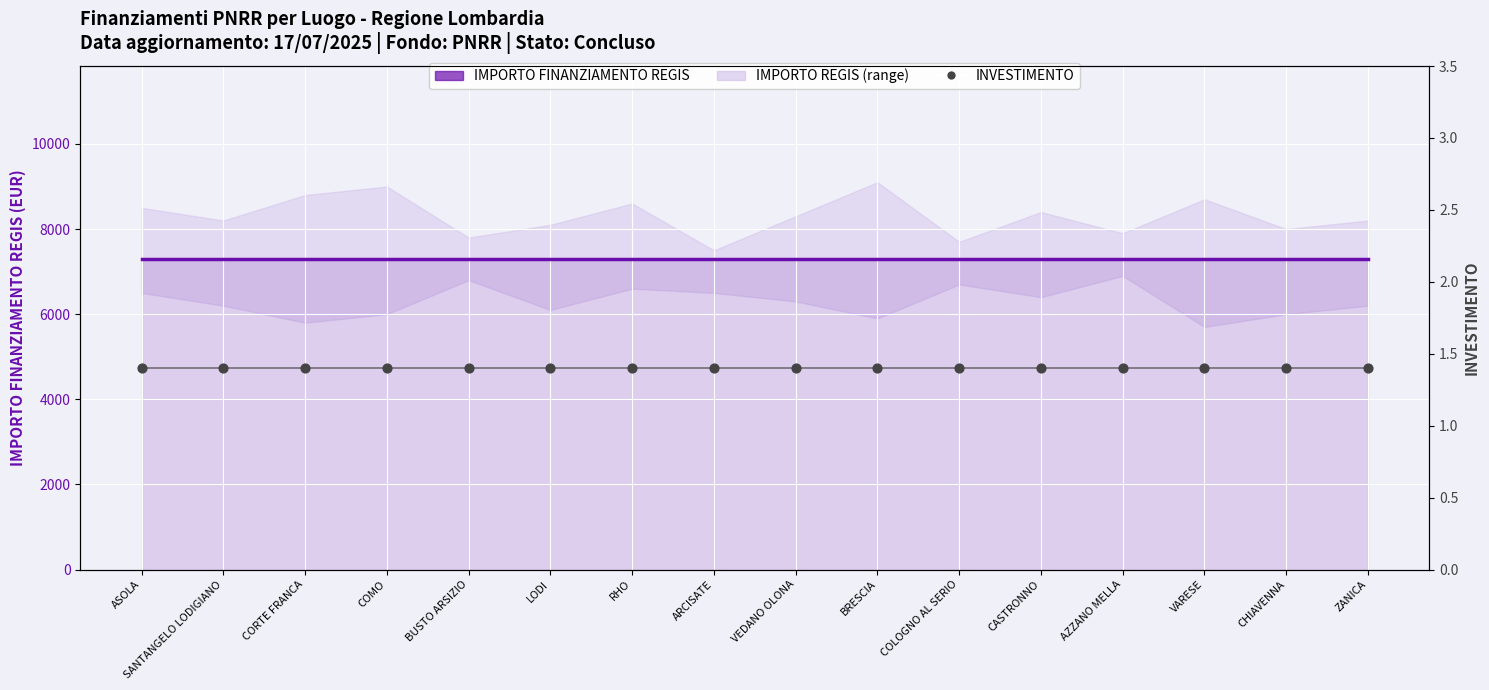

What is the total value across all series at SANTANGELO LODIGIANO?

7302.4